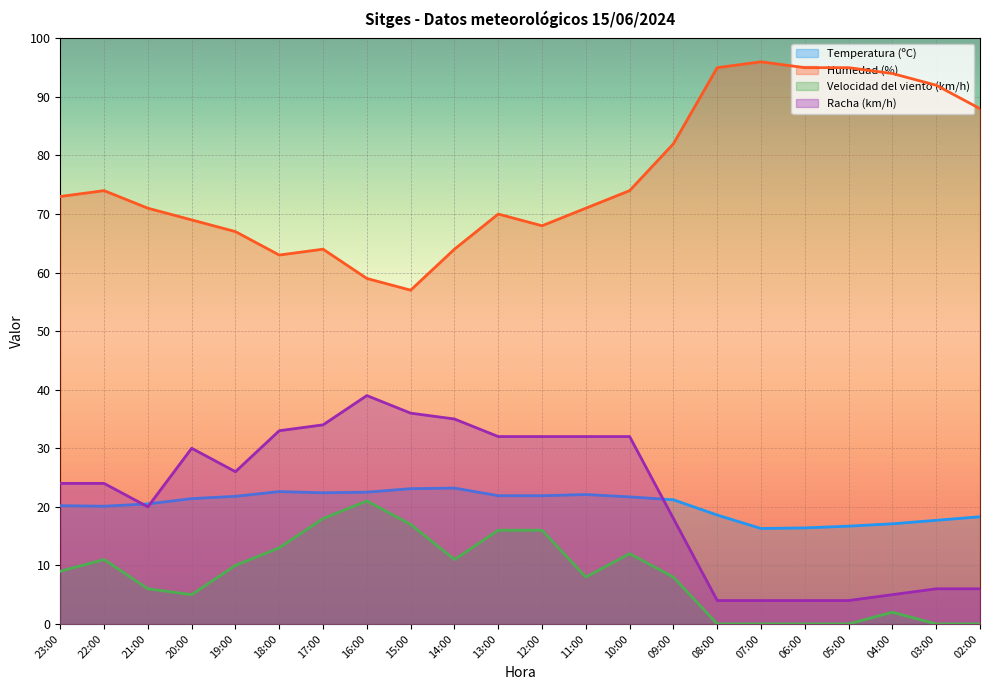

True or false: Humedad (%) and Racha (km/h) intersect in this chart.

False